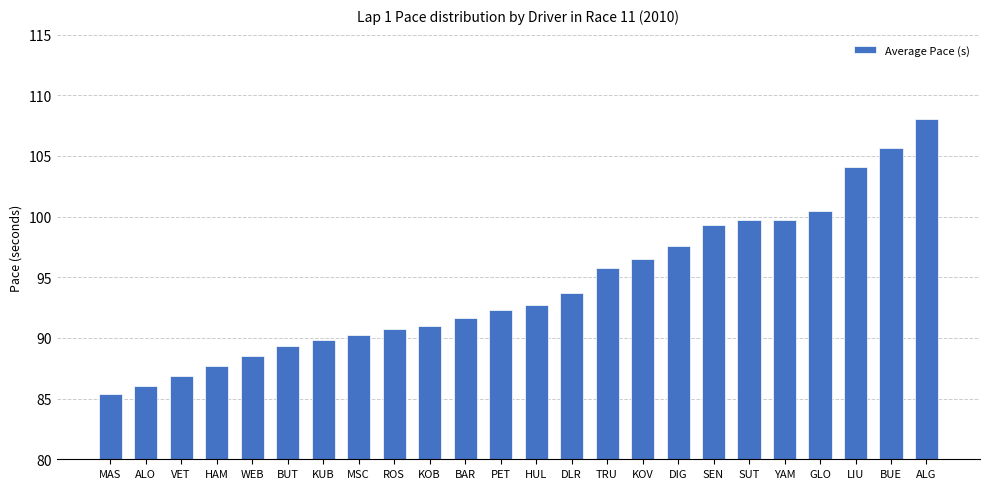

Approximately how many times larger is the value at KOB compared to HAM?

1.0